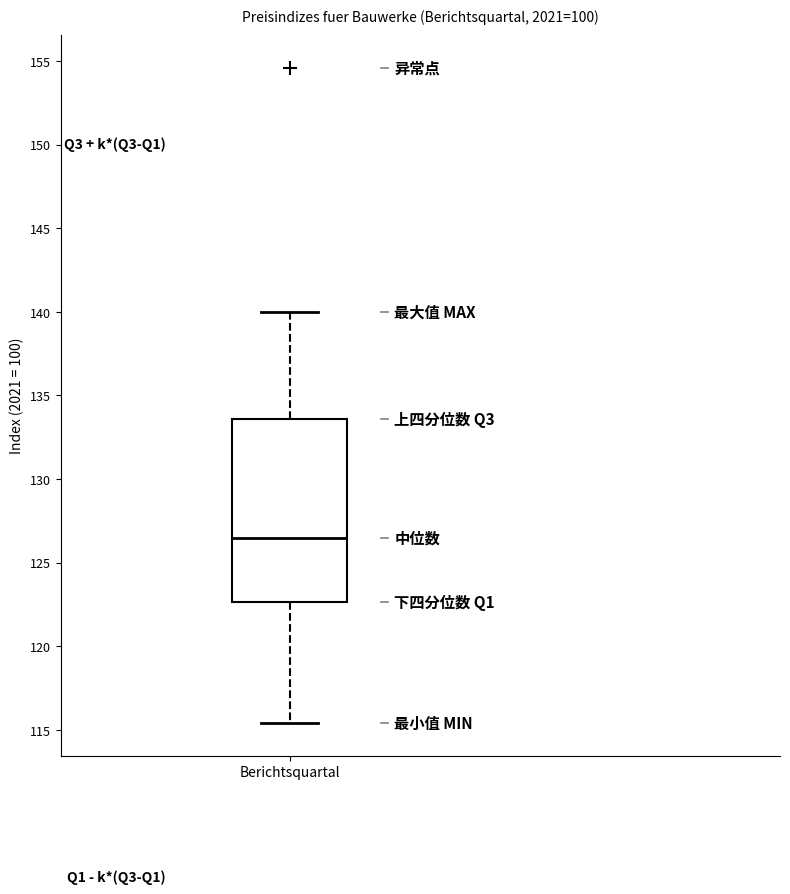

Read this box plot against the y-axis: the position of the median line, the range covered by the box, and the ends of both whiskers. The values are not printed on the chart, so give them approximately, as read against the axis.

median 126.5, box 122.5 to 133.5, whiskers 115.5 to 140.0